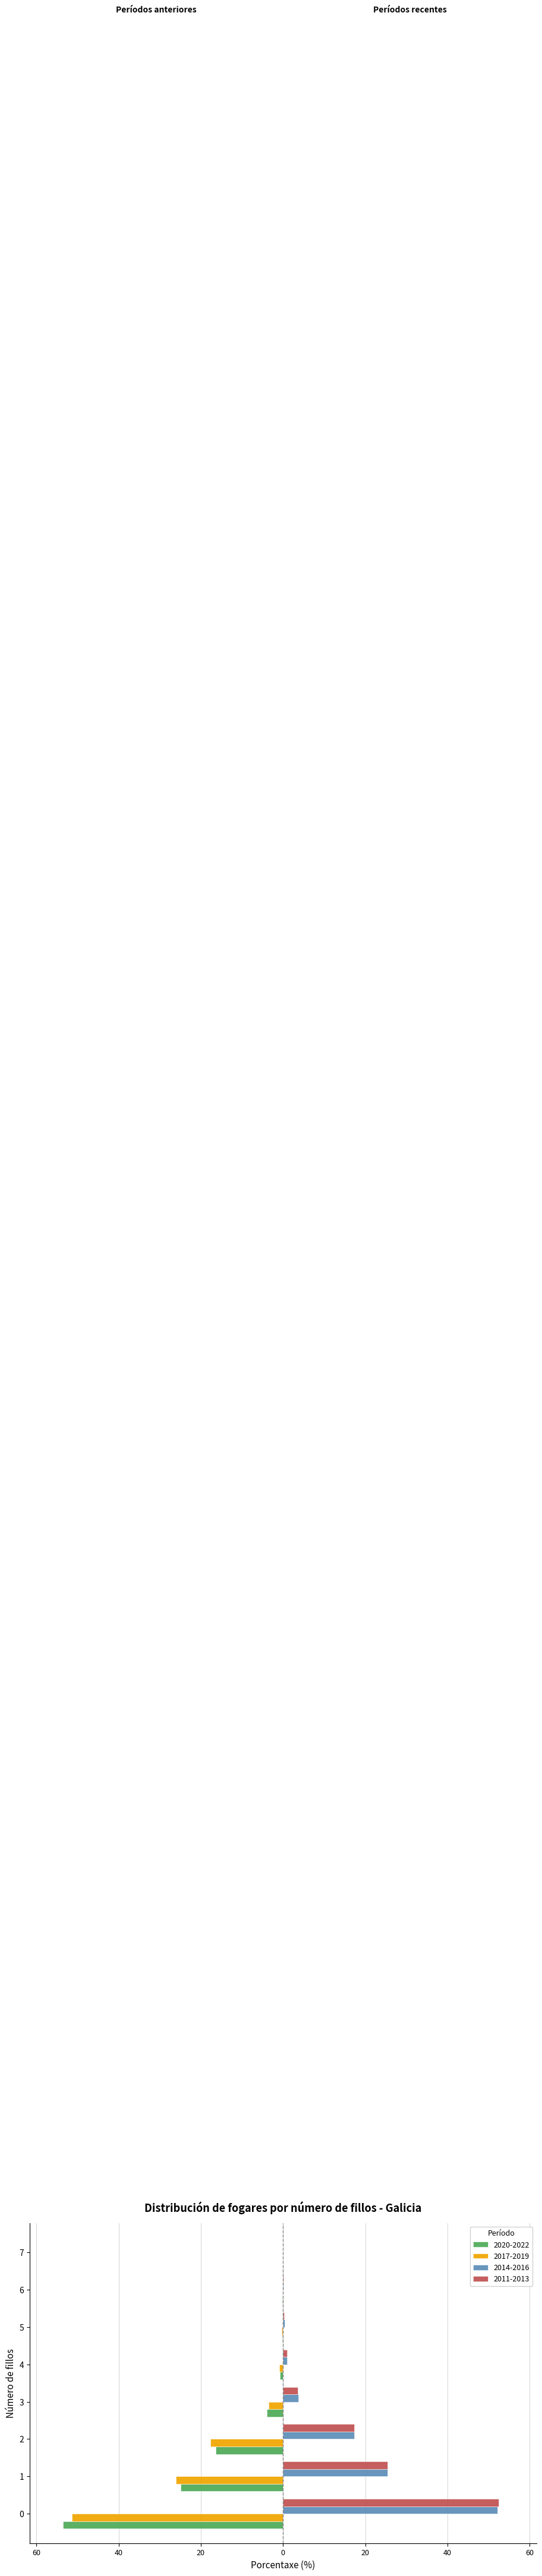

What are all the series names shown in the legend?

2020-2022, 2017-2019, 2014-2016, 2011-2013